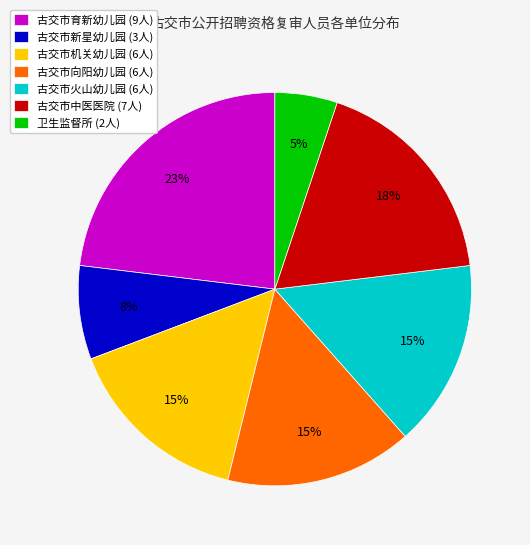

Is there any slice that represents more than half of the pie?

No